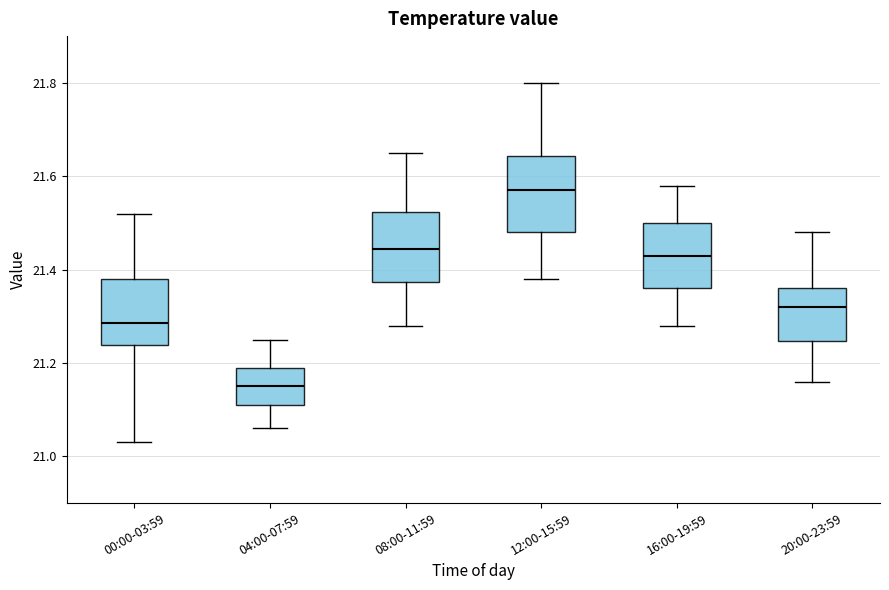

Where does the upper whisker of the box for 00:00-03:59 end on the y-axis? The values are not printed on the chart, so give them approximately, as read against the axis.

21.52